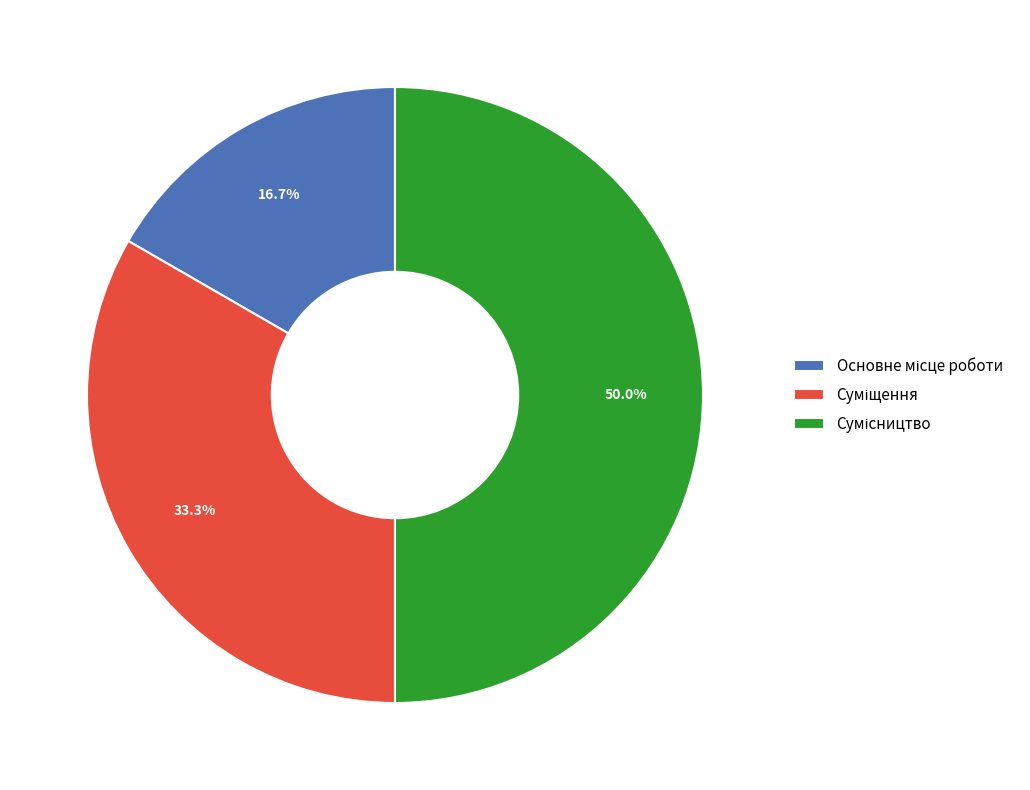

How many slices are in this pie chart?

3